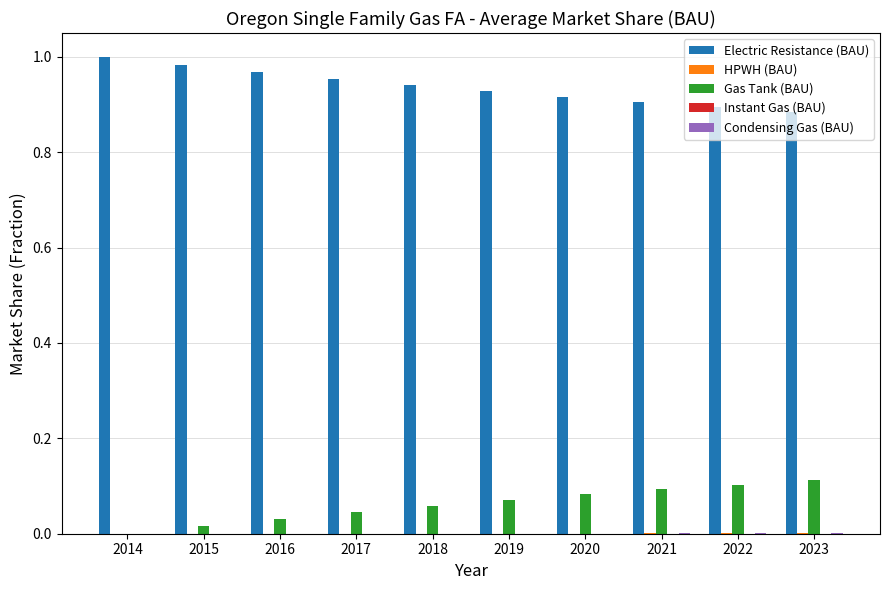

How many groups of bars are there?

10